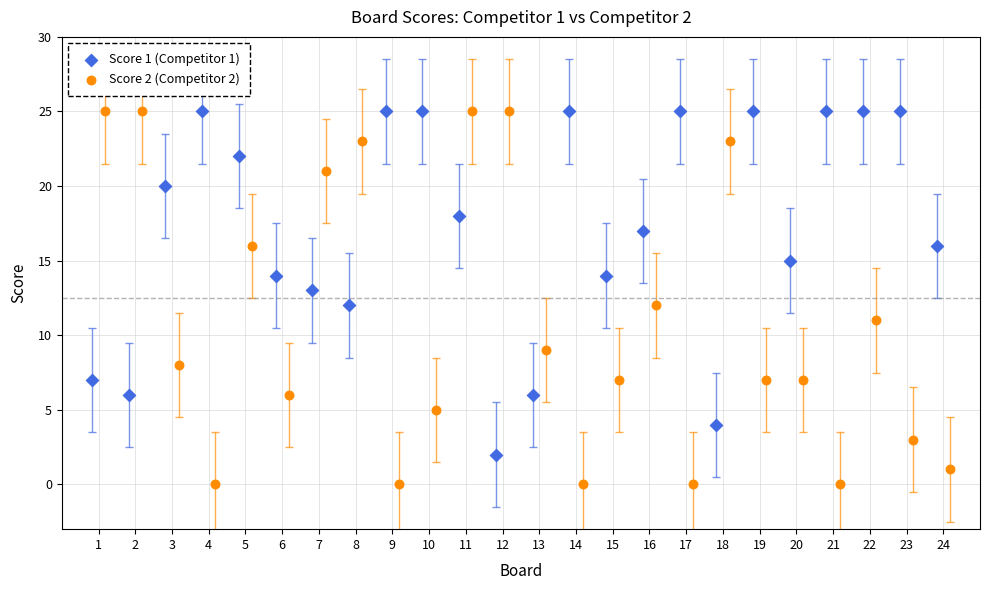

Which series has the largest Y range (max minus min)?

Score 2 (Competitor 2)